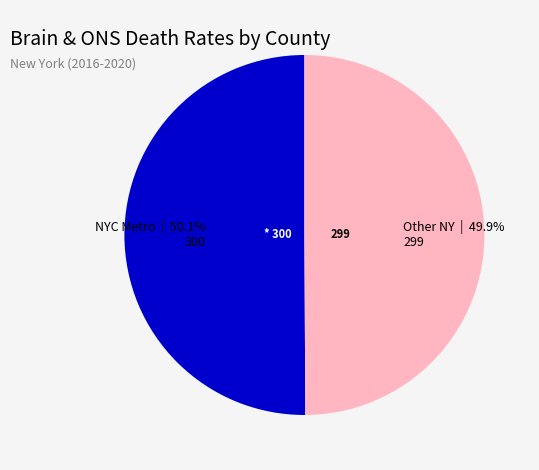

Is there any slice that represents more than half of the pie?

Yes